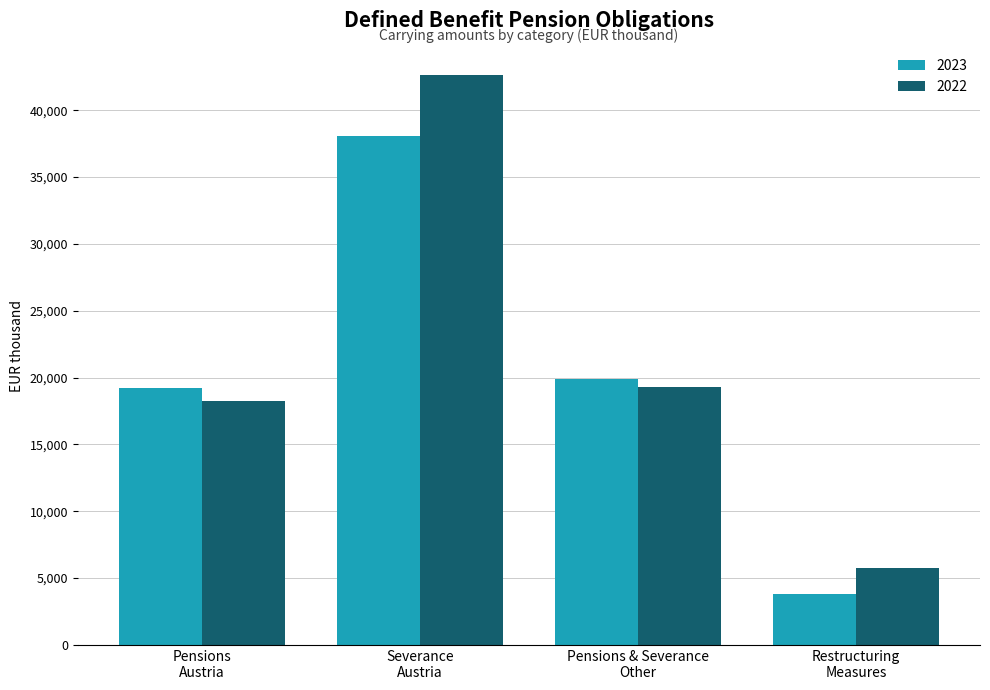

Read the 2022 value at Severance
Austria.

42636